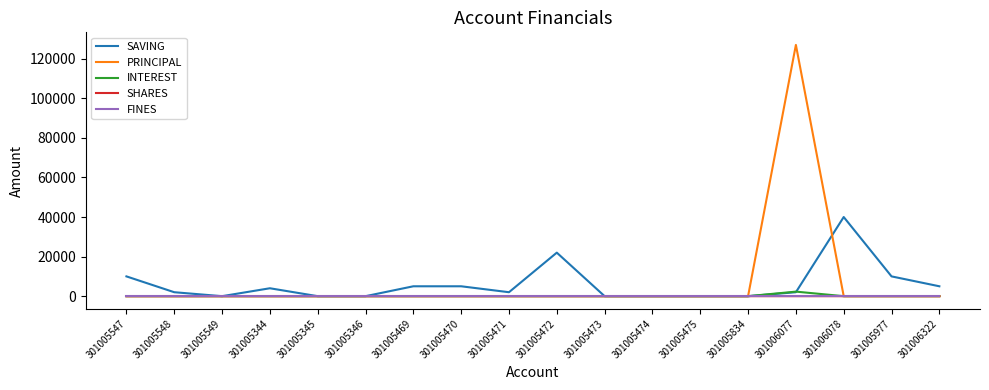

What position from the right is 301005346?

13